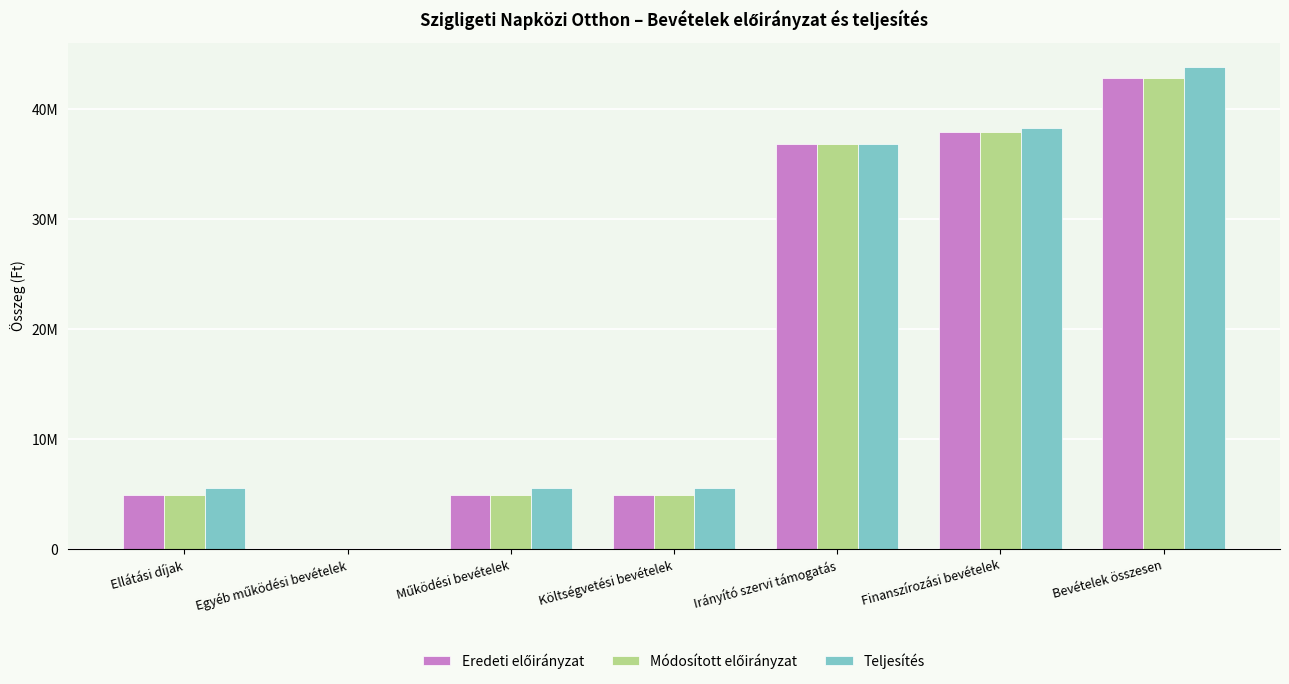

At which label does Teljesítés first exceed 5532792?

Irányító szervi támogatás